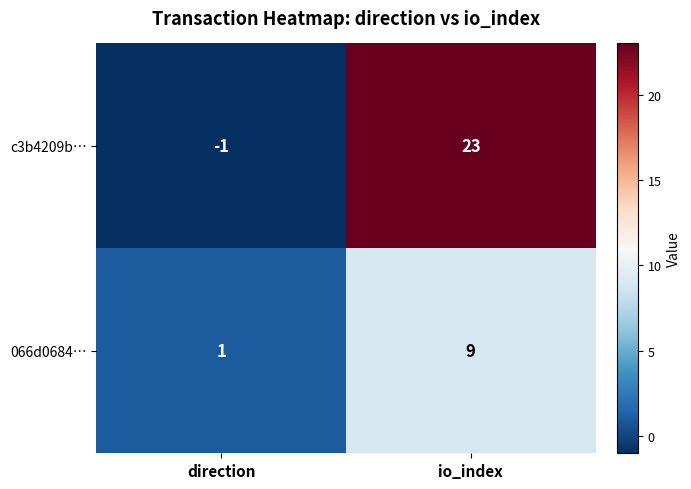

At how many categories does at least one series exceed 5?

1